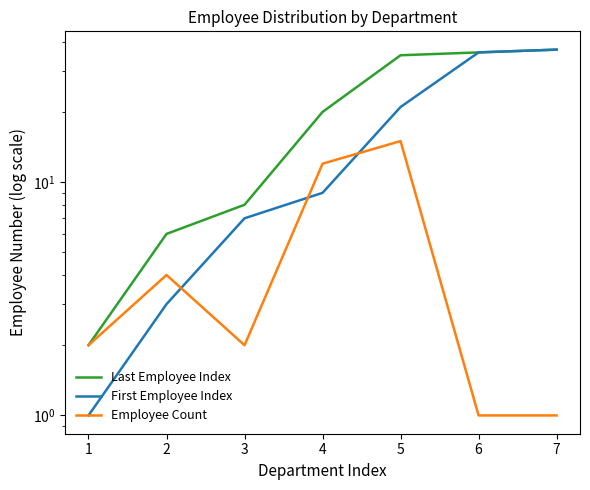

Is this an area chart (filled region under the line)?

No